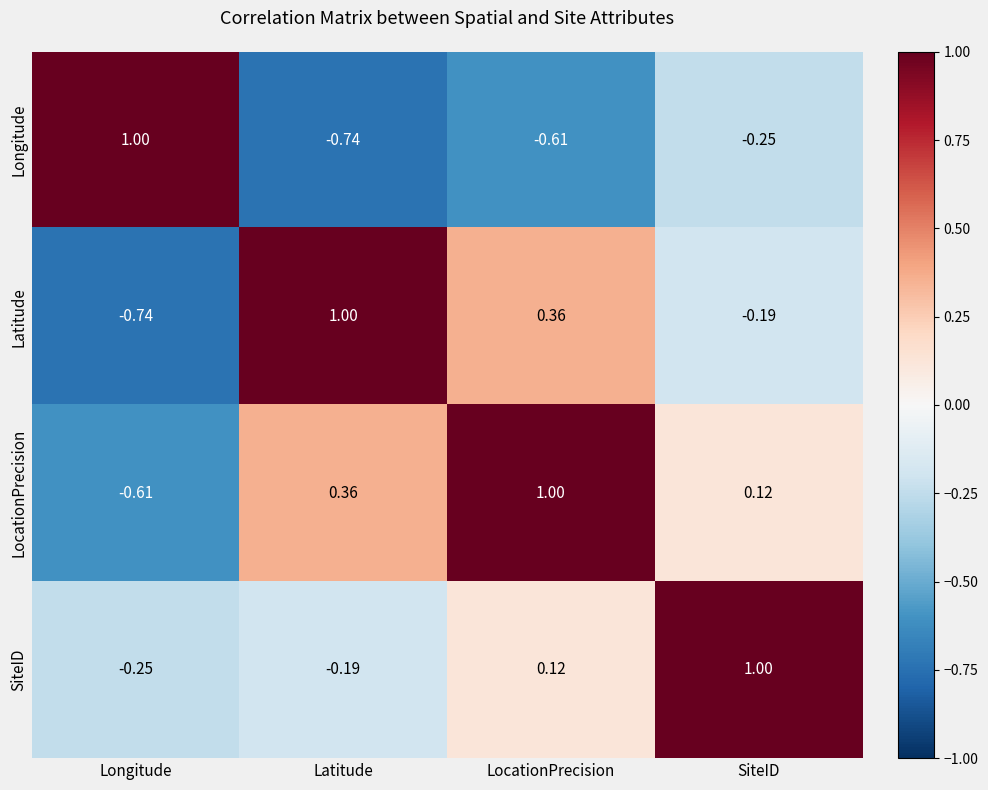

Where does the Longitude series first go above 0?

Longitude